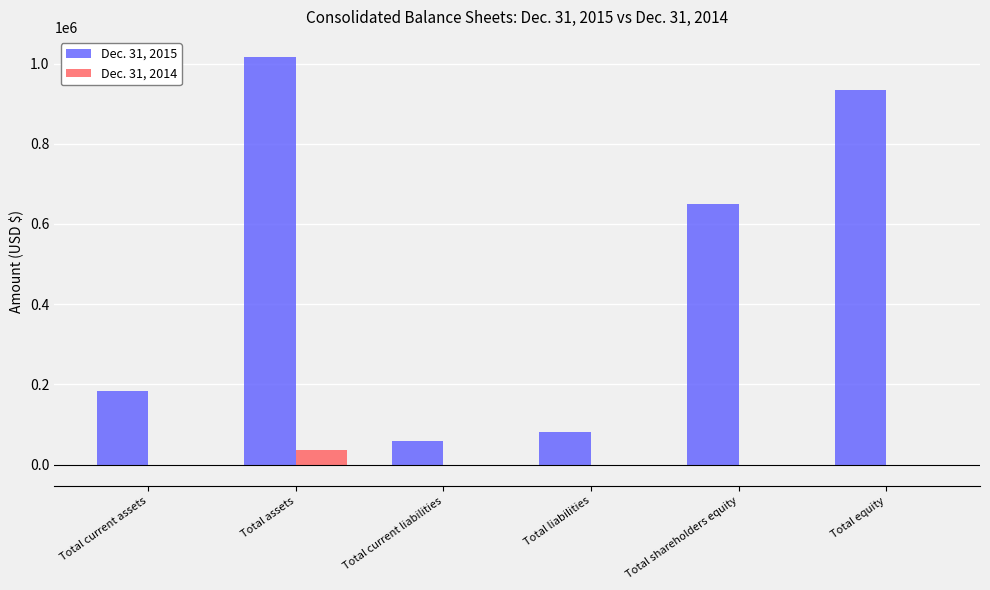

The value of Dec. 31, 2015 at Total current assets is 184463. True or false?

True